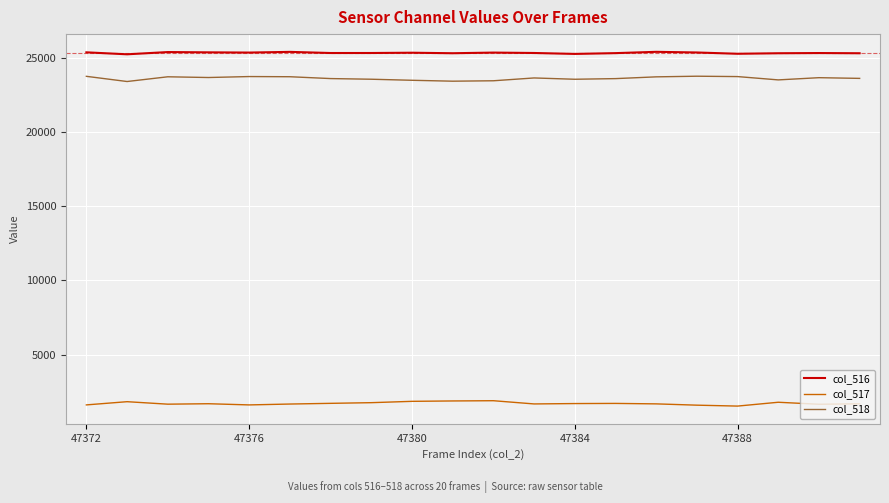

True or false: col_518 and col_517 intersect in this chart.

False